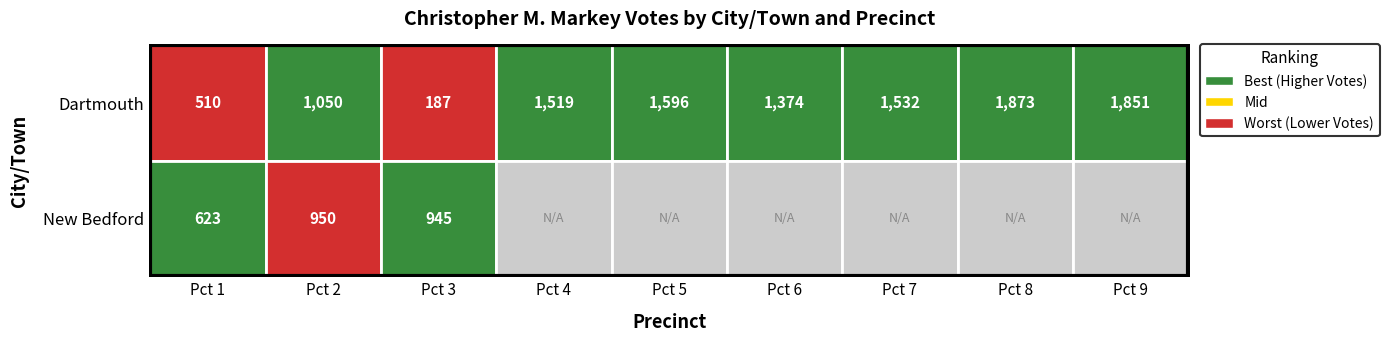

Reading left to right, what are all the values shown in this chart?

Dartmouth: 510	1050	187	1519	1596	1374	1532	1873	1851
New Bedford: 623	950	945	0	0	0	0	0	0